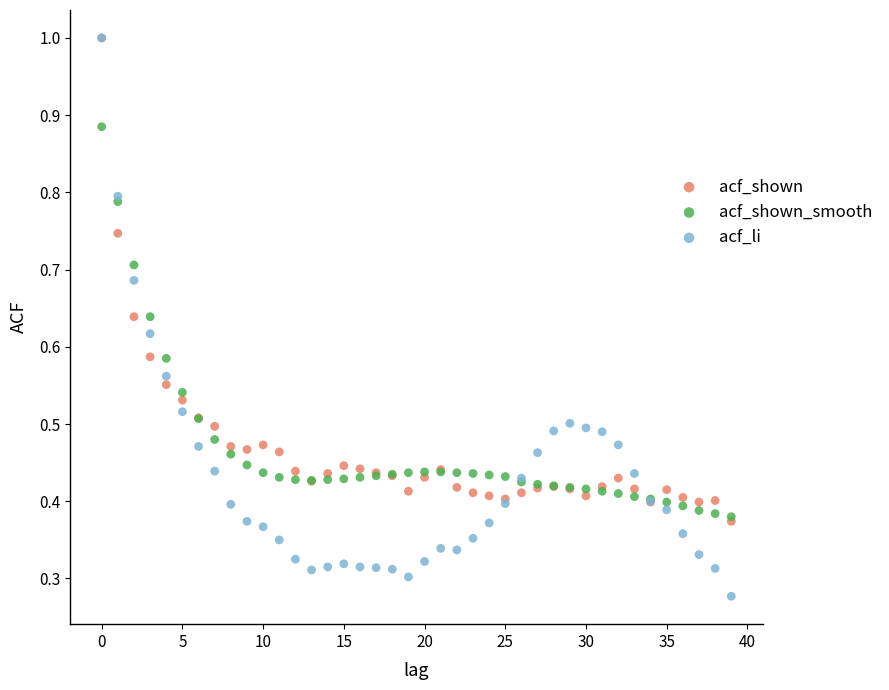

Which series reaches the minimum Y coordinate?

acf_li